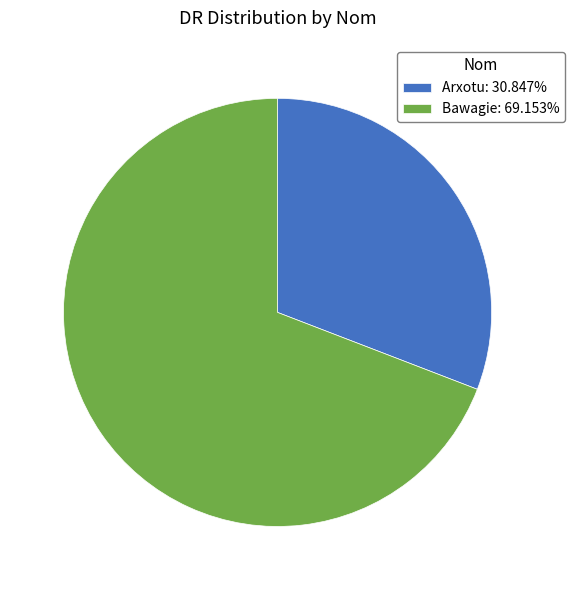

Rank the categories by value from lowest to highest.

Arxotu, Bawagie